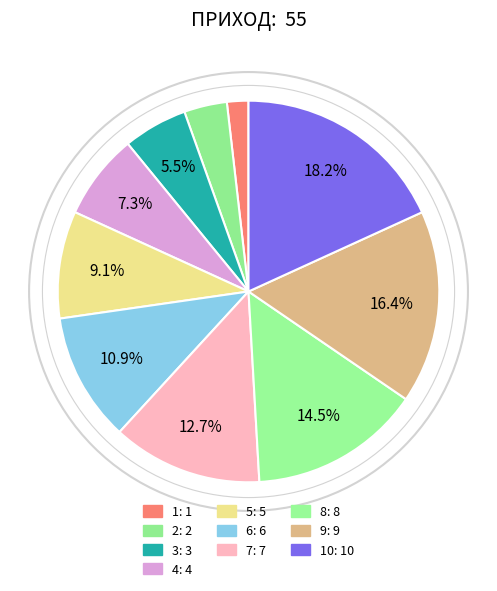

How many slices are in this pie chart?

10